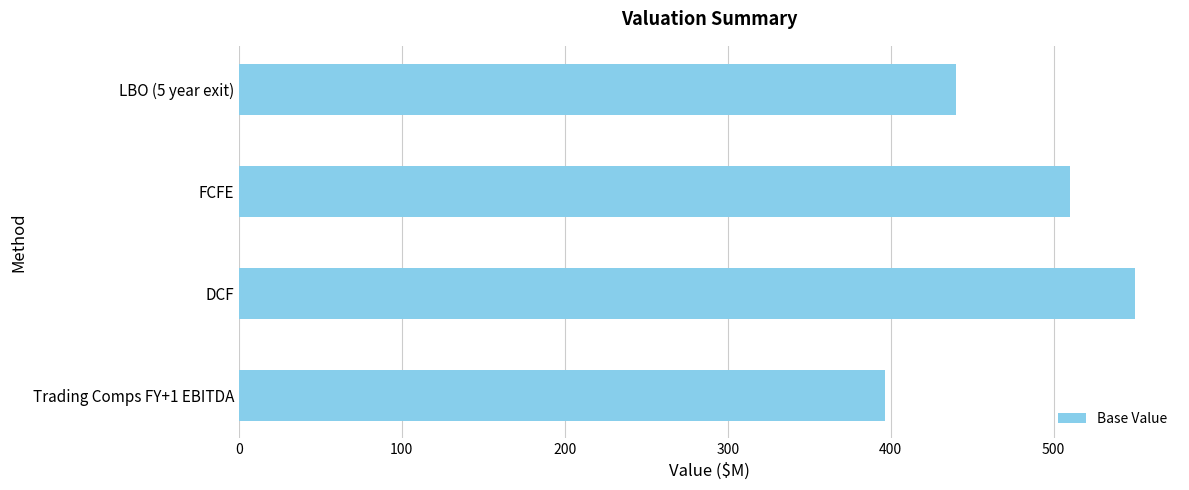

List the labels in order of value, largest first.

DCF, FCFE, LBO (5 year exit), Trading Comps FY+1 EBITDA